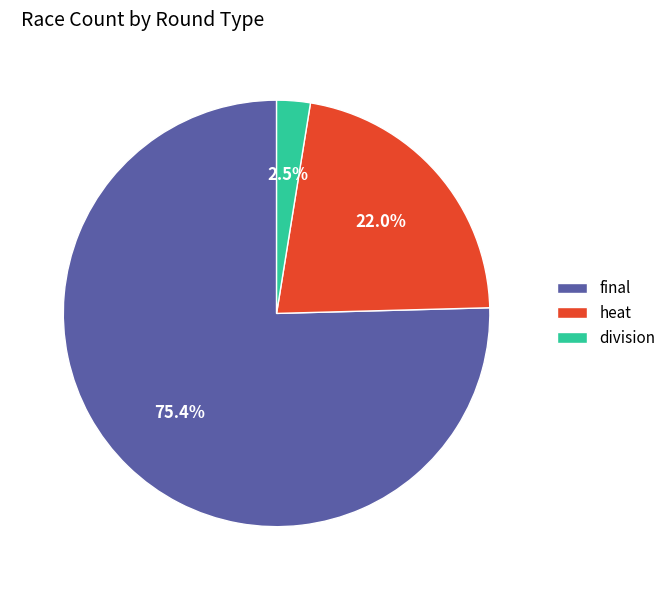

Which slice represents more than half of the pie?

final